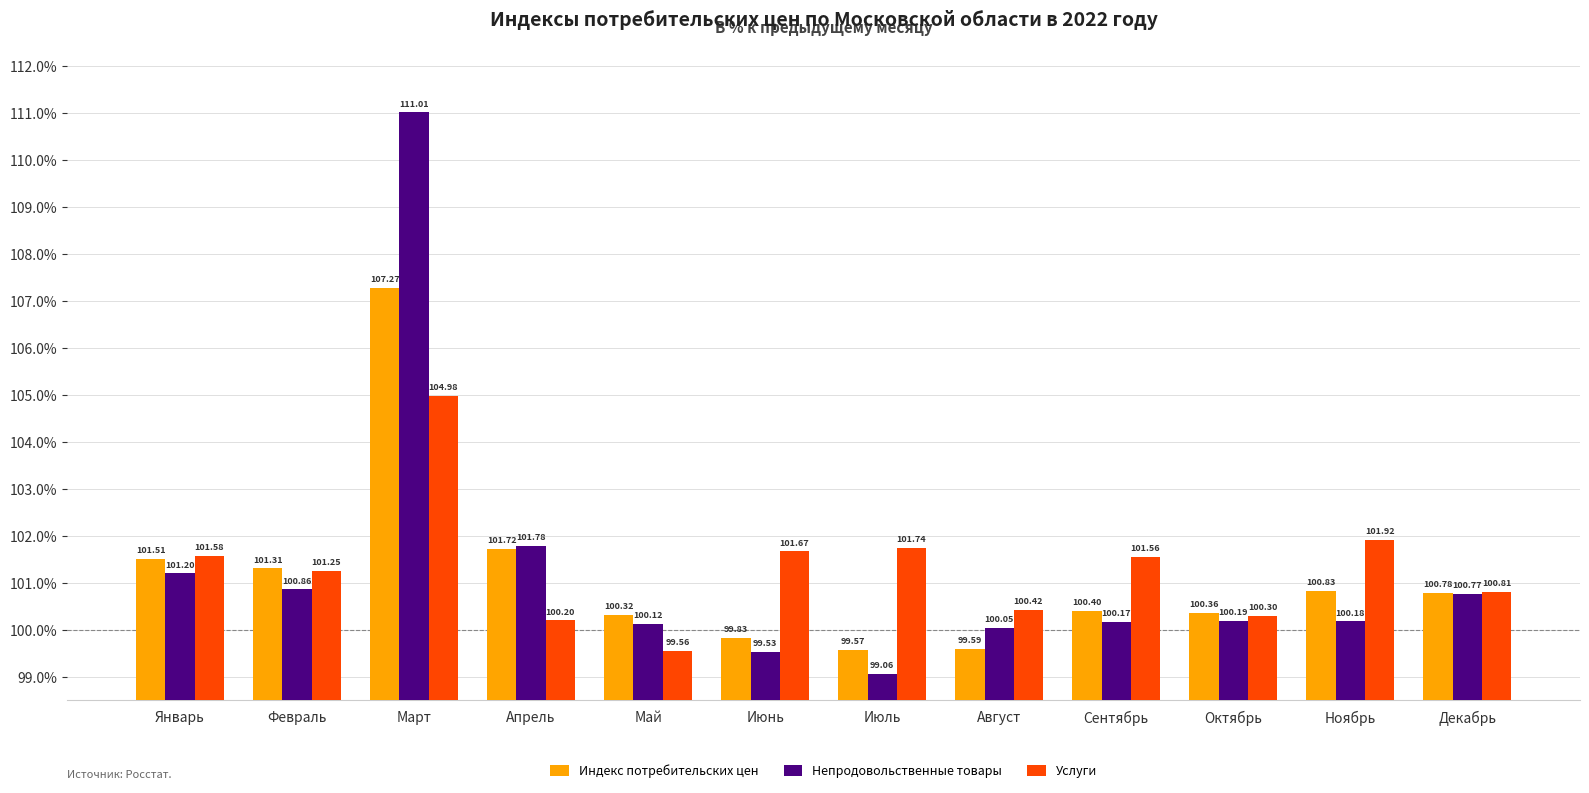

What is the total value across all series at Декабрь?

302.4